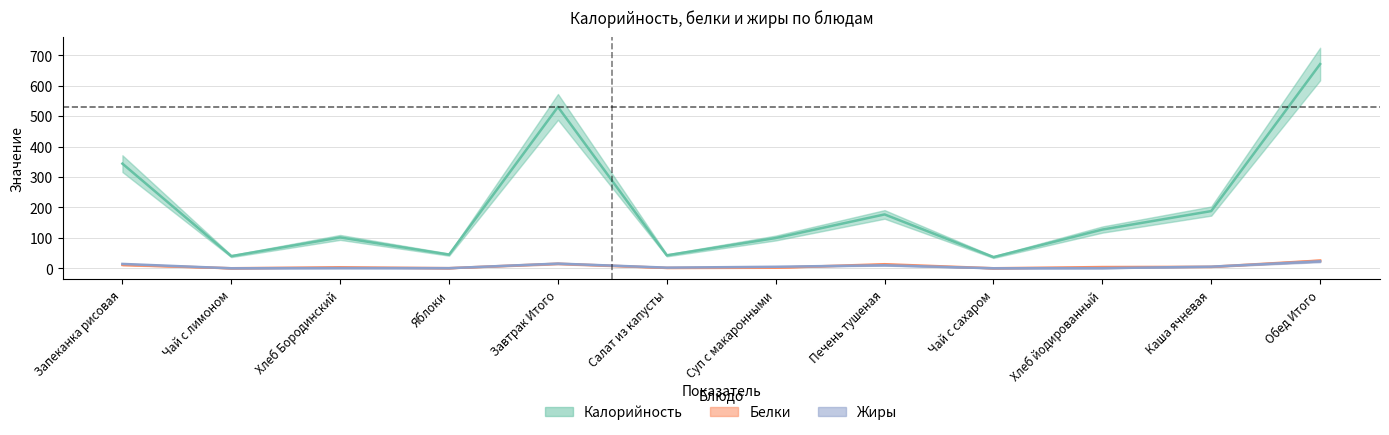

What is the lowest value of the Калорийность series?

36.8